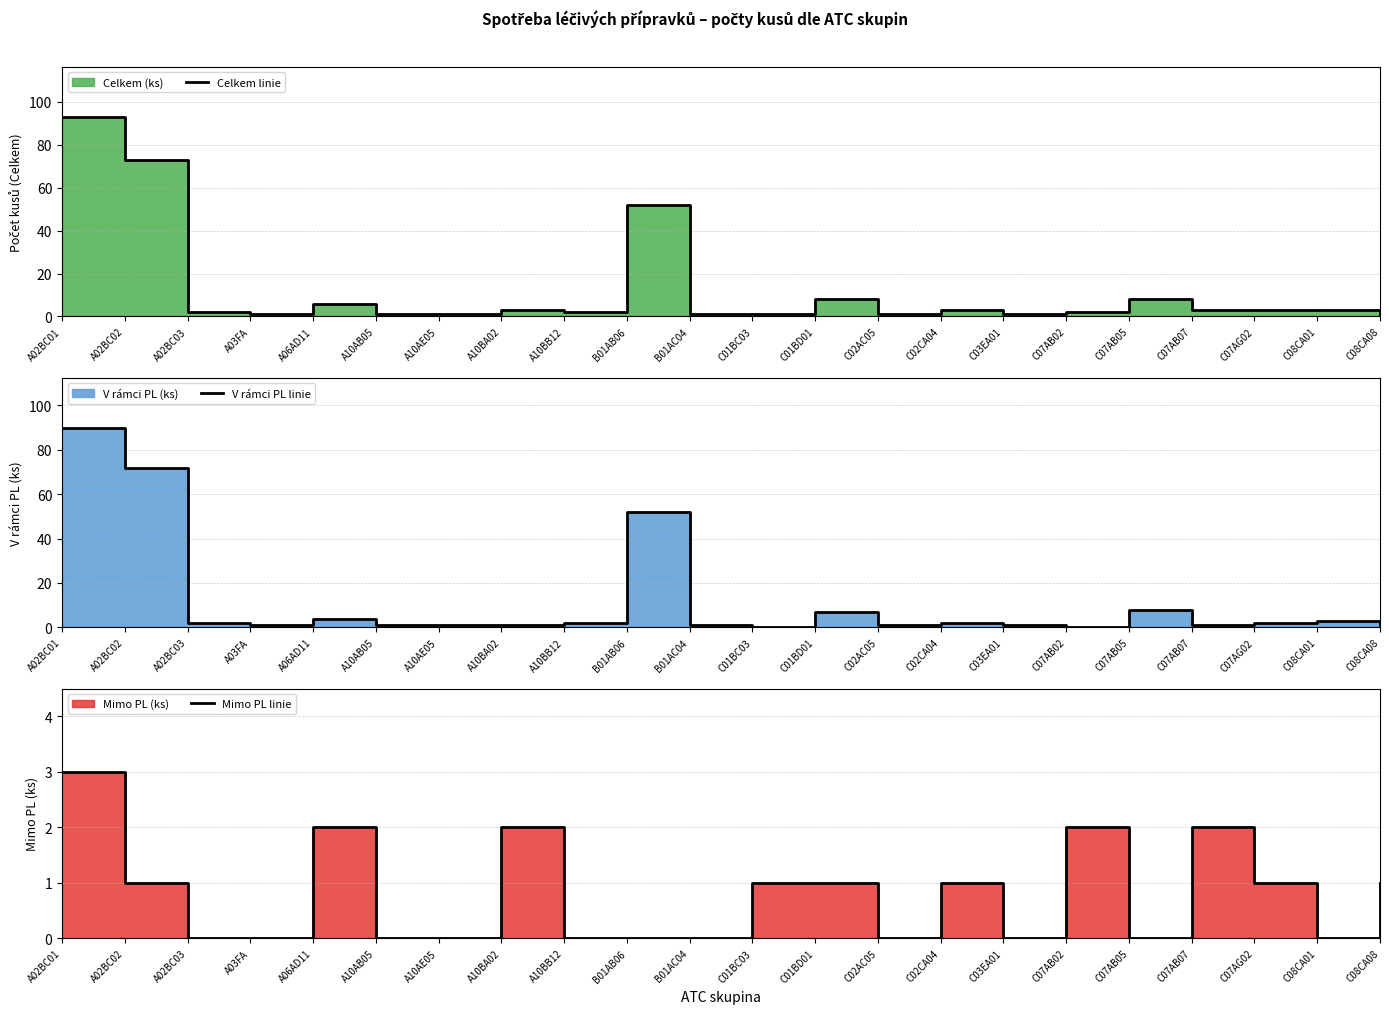

Is the value of V rámci PL linie at C07AB05 greater than the value of Mimo PL linie at B01AB06?

Yes